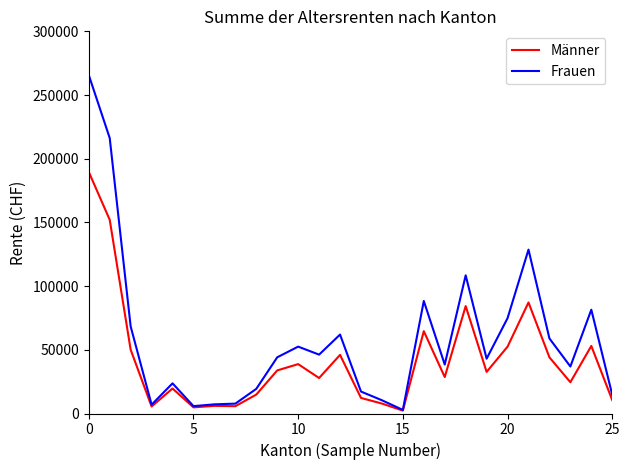

Which series has the widest spread of values?

Frauen